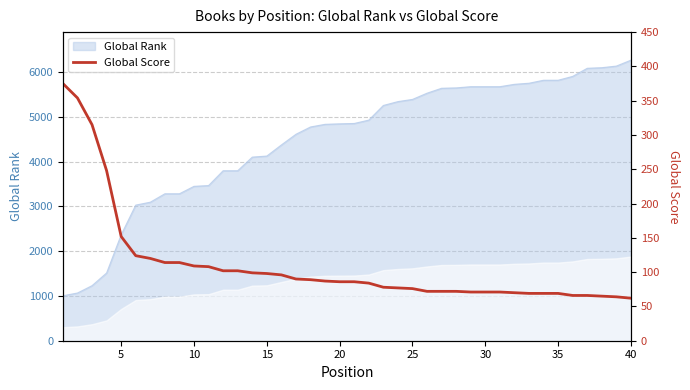

Reading left to right, list all the values displayed in this chart.

375	354	315	248	152	124	120	114	114	109	108	102	102	99	98	96	90	89	87	86	86	84	78	77	76	72	72	72	71	71	71	70	69	69	69	66	66	65	64	62